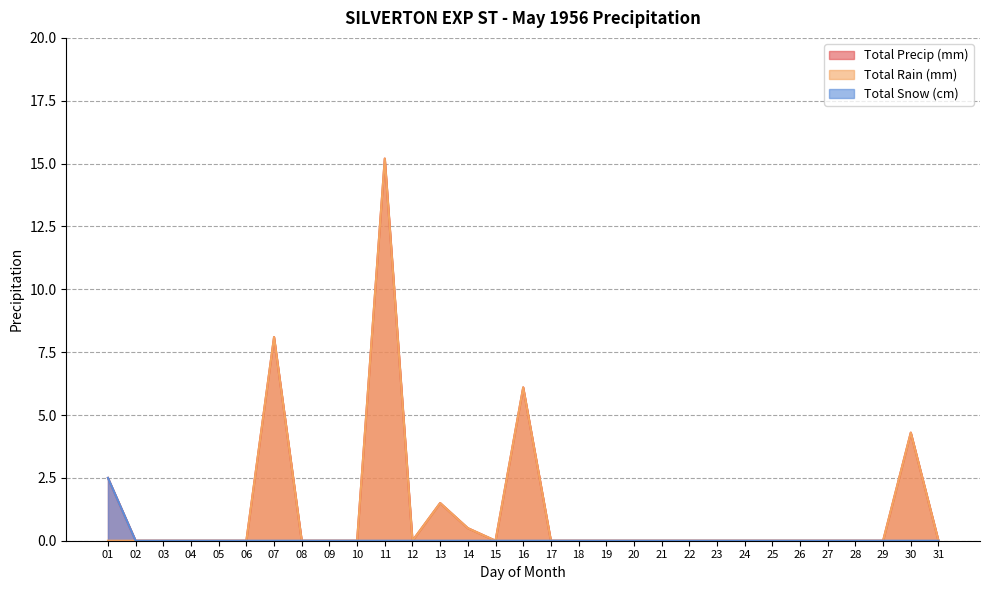

Reading right to left, list all the values displayed in this chart.

Total Precip (mm): 31=0.0	30=4.3	29=0.0	28=0.0	27=0.0	26=0.0	25=0.0	24=0.0	23=0.0	22=0.0	21=0.0	20=0.0	19=0.0	18=0.0	17=0.0	16=6.1	15=0.0	14=0.5	13=1.5	12=0.0	11=15.2	10=0.0	09=0.0	08=0.0	07=8.1	06=0.0	05=0.0	04=0.0	03=0.0	02=0.0	01=2.5
Total Rain (mm): 31=0.0	30=4.3	29=0.0	28=0.0	27=0.0	26=0.0	25=0.0	24=0.0	23=0.0	22=0.0	21=0.0	20=0.0	19=0.0	18=0.0	17=0.0	16=6.1	15=0.0	14=0.5	13=1.5	12=0.0	11=15.2	10=0.0	09=0.0	08=0.0	07=8.1	06=0.0	05=0.0	04=0.0	03=0.0	02=0.0	01=0.0
Total Snow (cm): 31=0.0	30=0.0	29=0.0	28=0.0	27=0.0	26=0.0	25=0.0	24=0.0	23=0.0	22=0.0	21=0.0	20=0.0	19=0.0	18=0.0	17=0.0	16=0.0	15=0.0	14=0.0	13=0.0	12=0.0	11=0.0	10=0.0	09=0.0	08=0.0	07=0.0	06=0.0	05=0.0	04=0.0	03=0.0	02=0.0	01=2.5